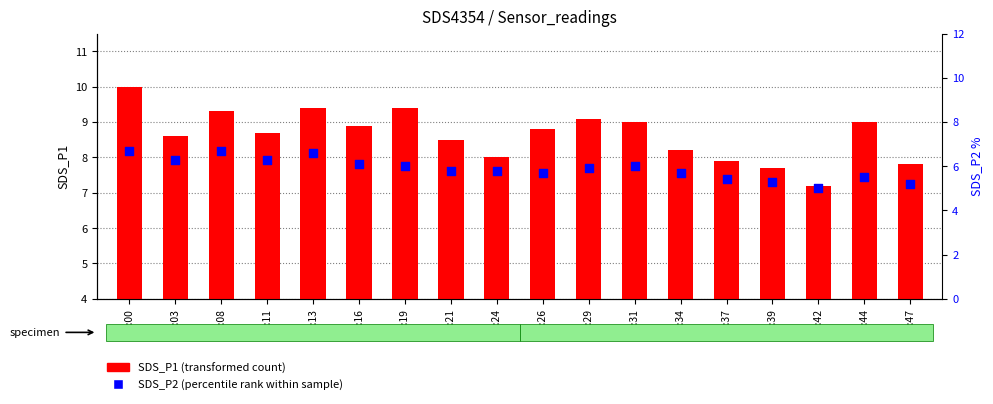

Which series has the widest spread of Y values?

SDS_P1 (transformed count)